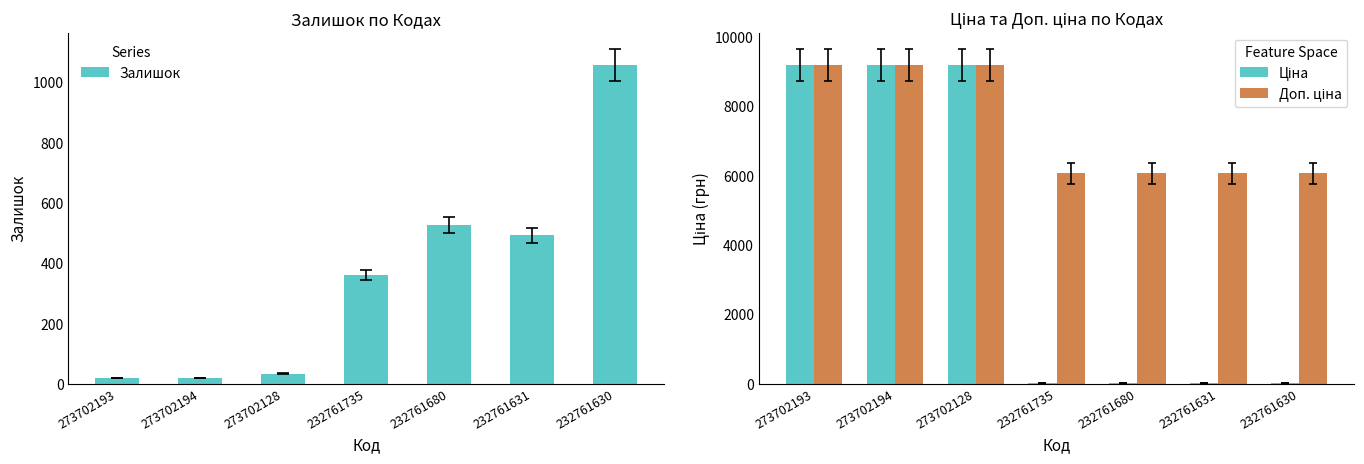

Rank the series at 232761630 from highest to lowest value.

Доп. ціна, Залишок, Ціна